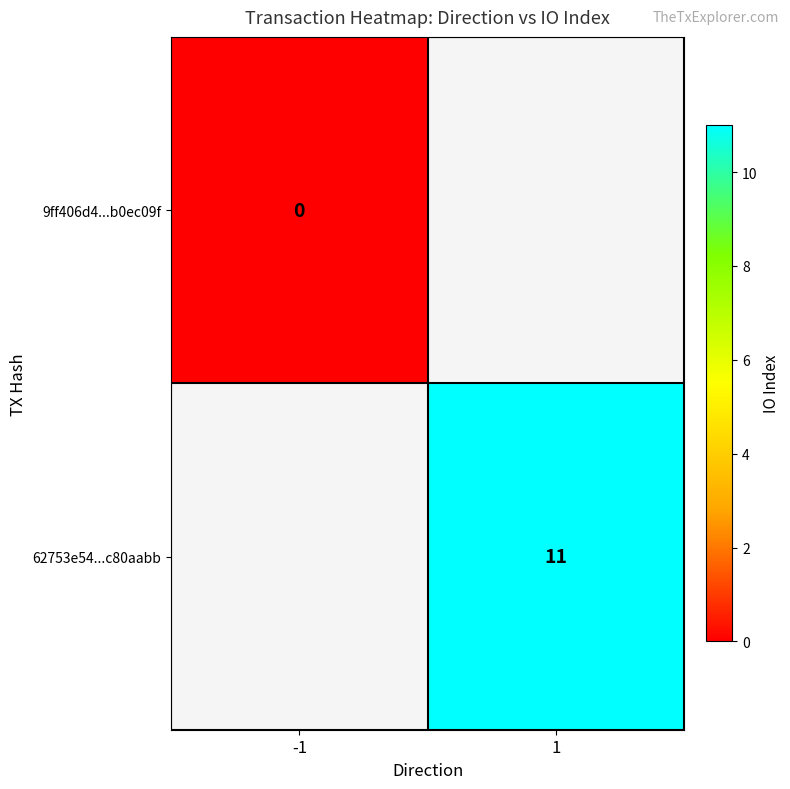

The 62753e54...c80aabb series shows 2 at 1. True or false?

False